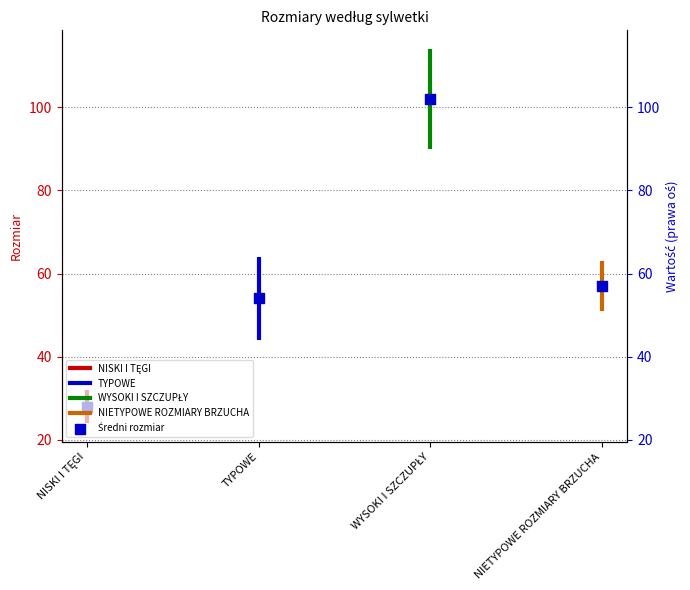

What are all the series names shown in the legend?

NISKI I TĘGI, TYPOWE, WYSOKI I SZCZUPŁY, NIETYPOWE ROZMIARY BRZUCHA